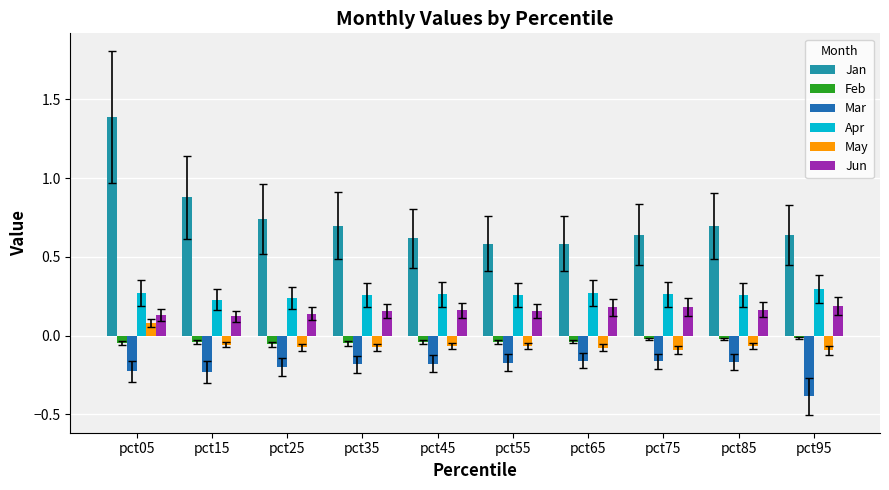

The Jan series shows 0.4 at pct15. True or false?

False